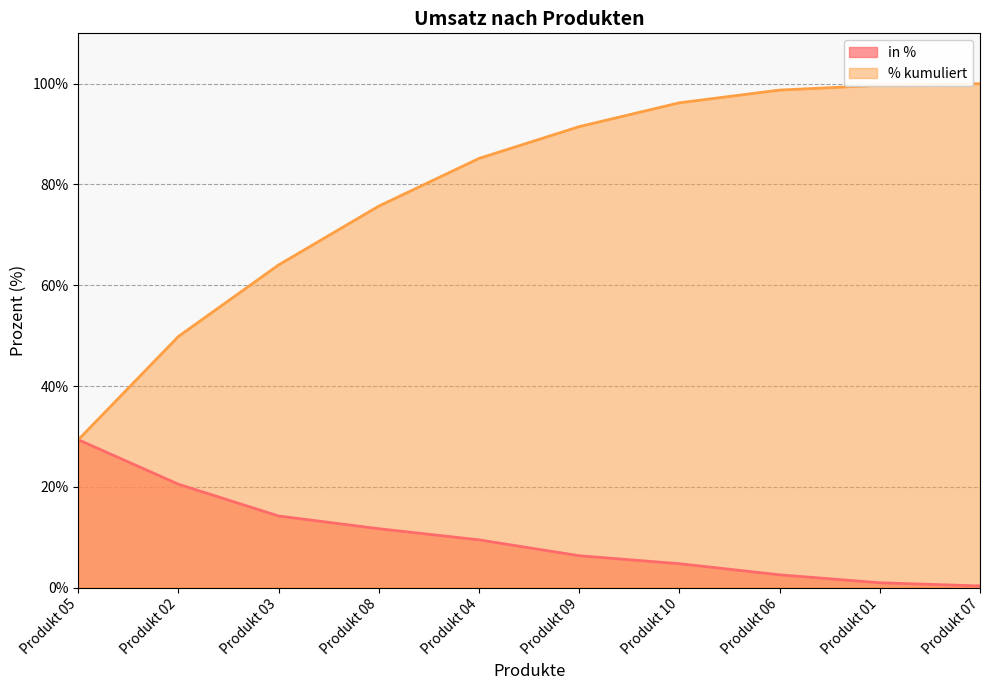

How many values in the in % series are below 9?

5